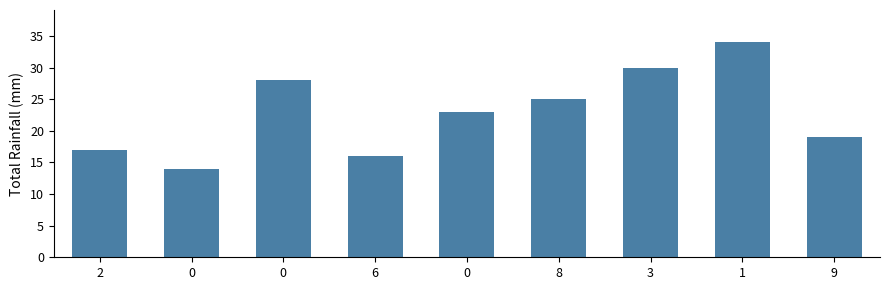

How many bars are there in total?

9